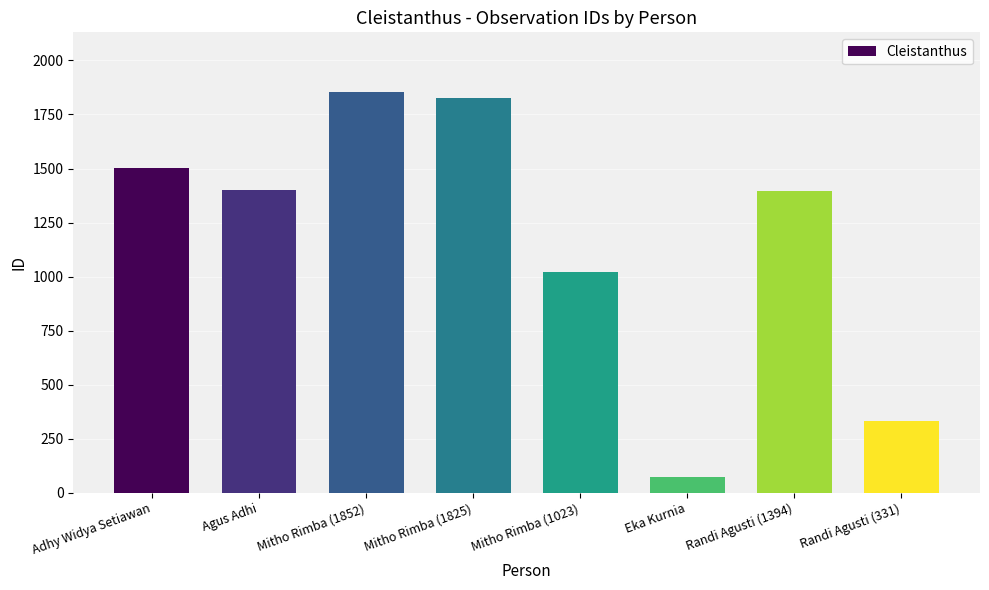

Is it true that the value at Eka Kurnia is 71?

True